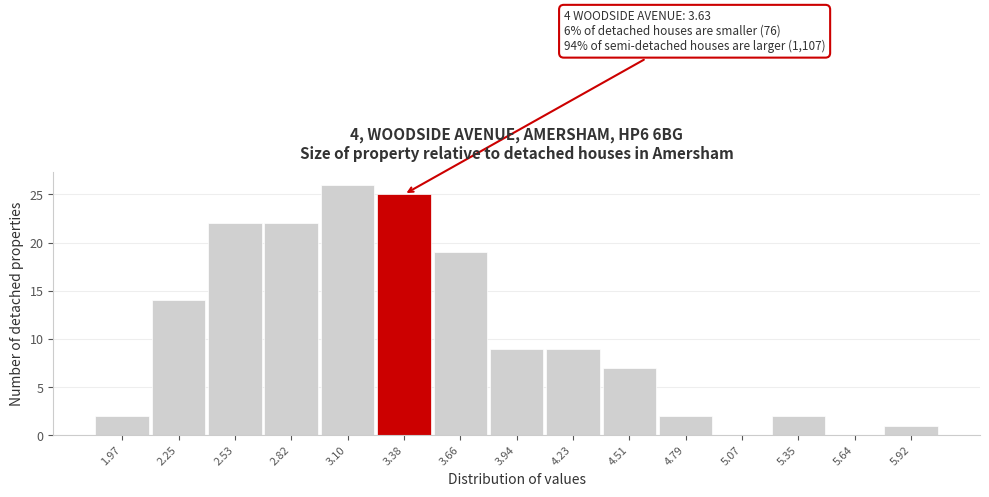

Reading right to left, transcribe all the data shown in this chart.

5.92=1	5.64=0	5.35=2	5.07=0	4.79=2	4.51=7	4.23=9	3.94=9	3.66=19	3.38=25	3.10=26	2.82=22	2.53=22	2.25=14	1.97=2